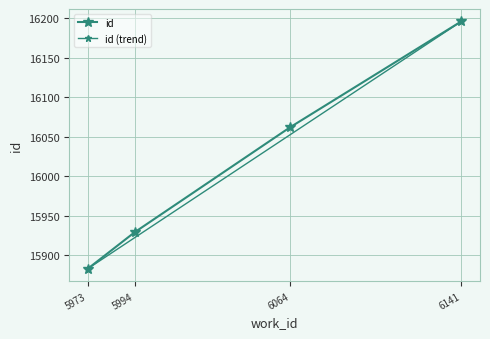

List the labels in order of value, largest first.

6141, 6064, 5994, 5973